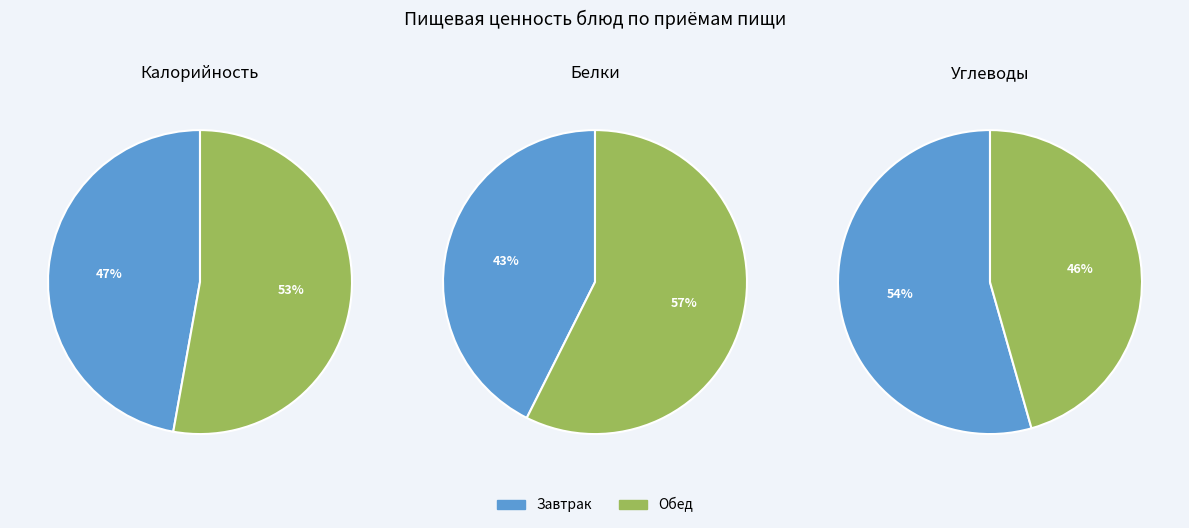

The Огурец свежий slice represents 8% of the pie. True or false?

False